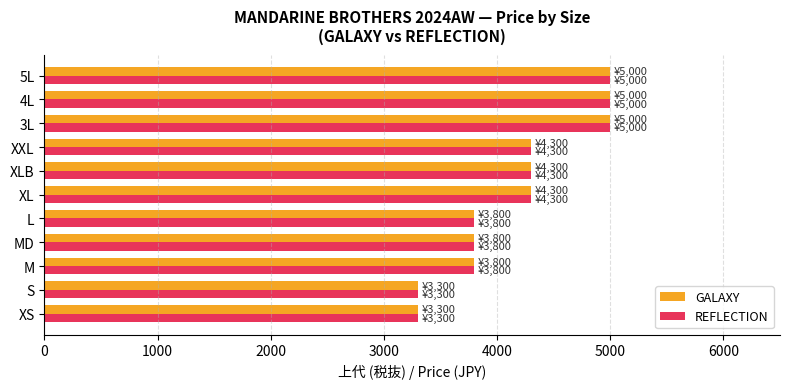

Is it true that GALAXY equals 4300 at XXL?

True